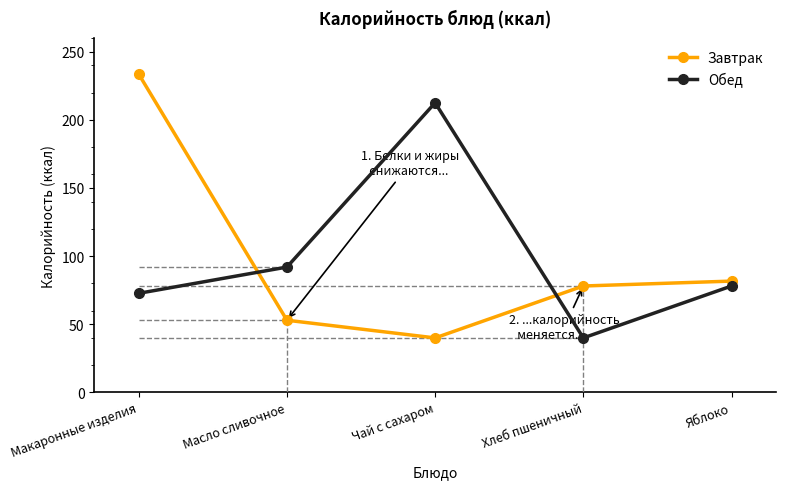

What value does the Завтрак series have at Хлеб пшеничный?

78.0